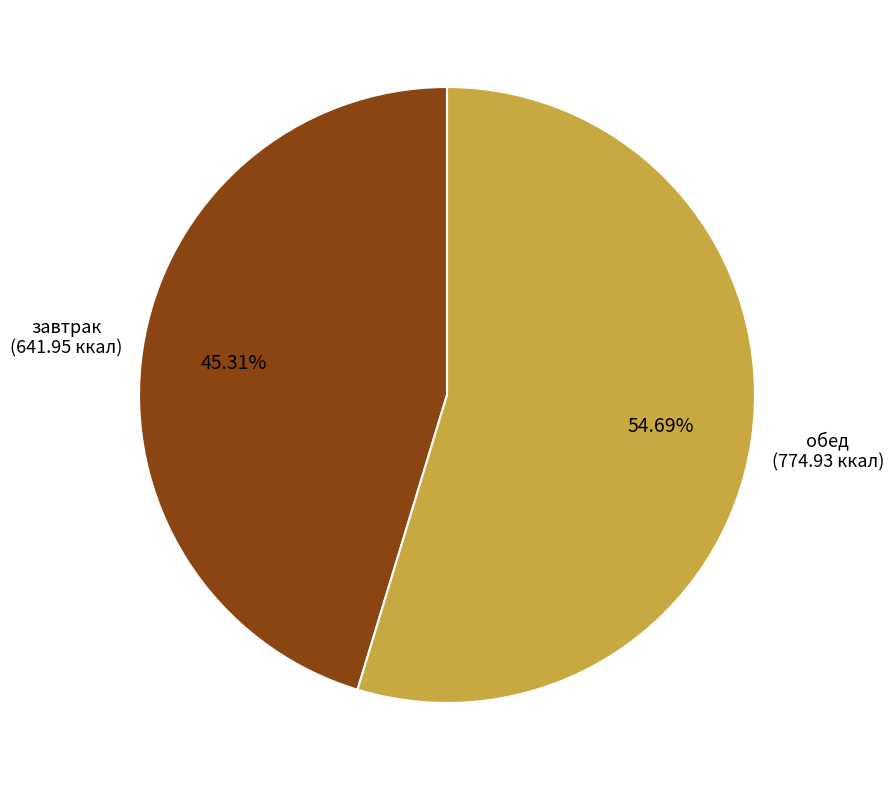

To the nearest percent, what is the difference between the завтрак and обед slice percentages?

9%